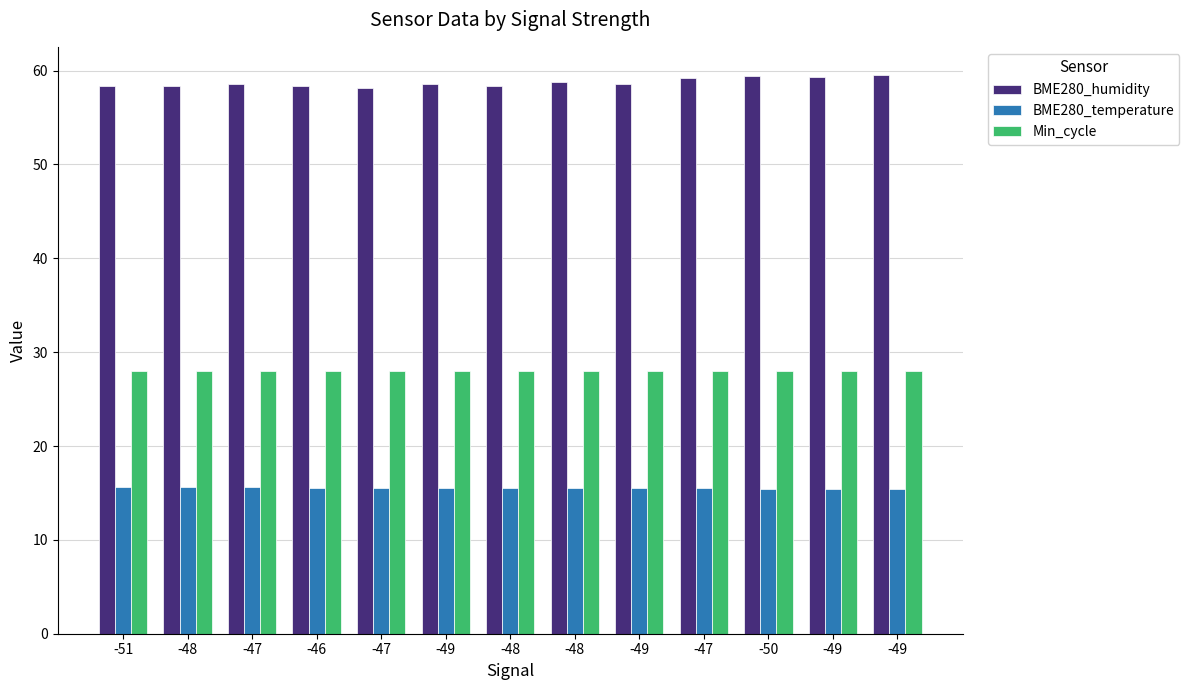

What is the value of the Min_cycle bar at the 1st from the left?

28.0